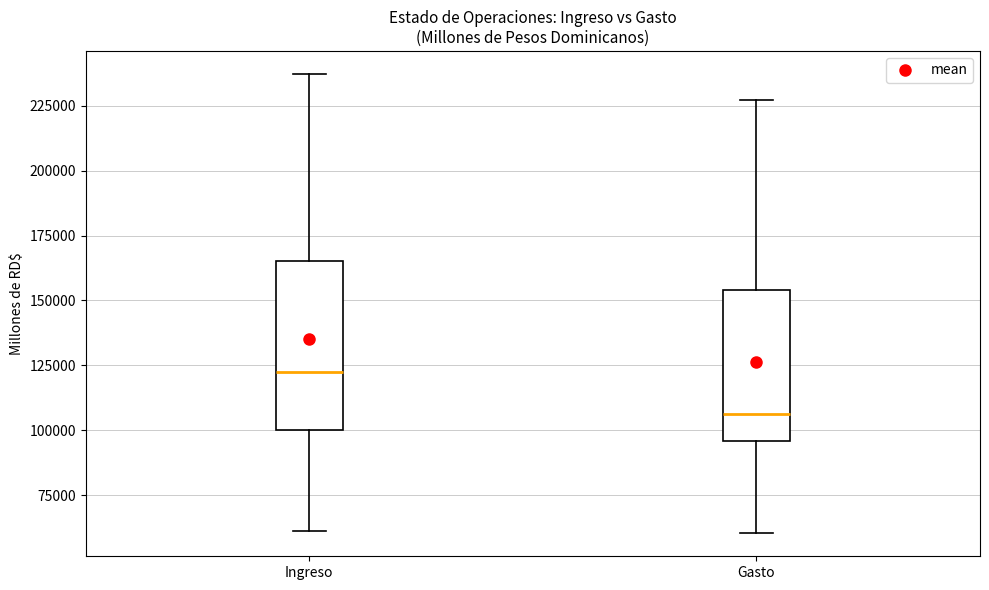

Which box's median line is the highest?

Ingreso